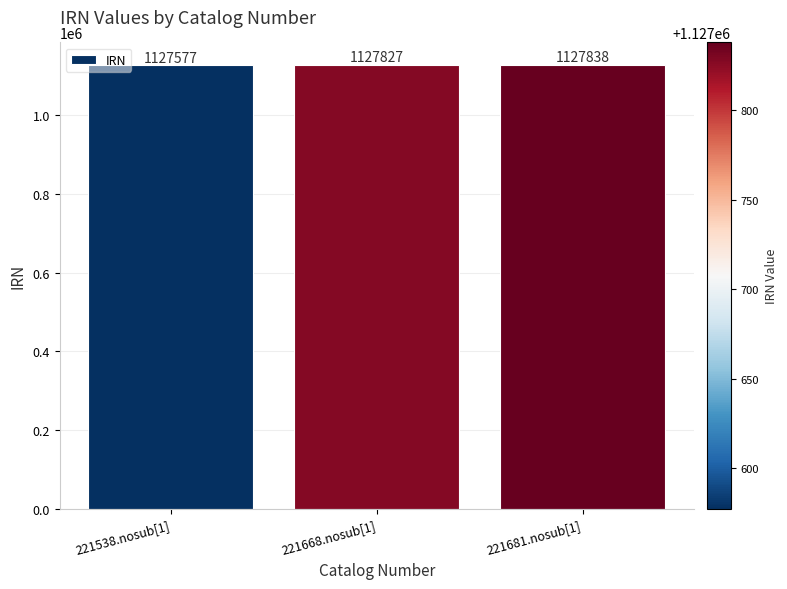

What is the label of the 2nd bar from the right?

221668.nosub[1]